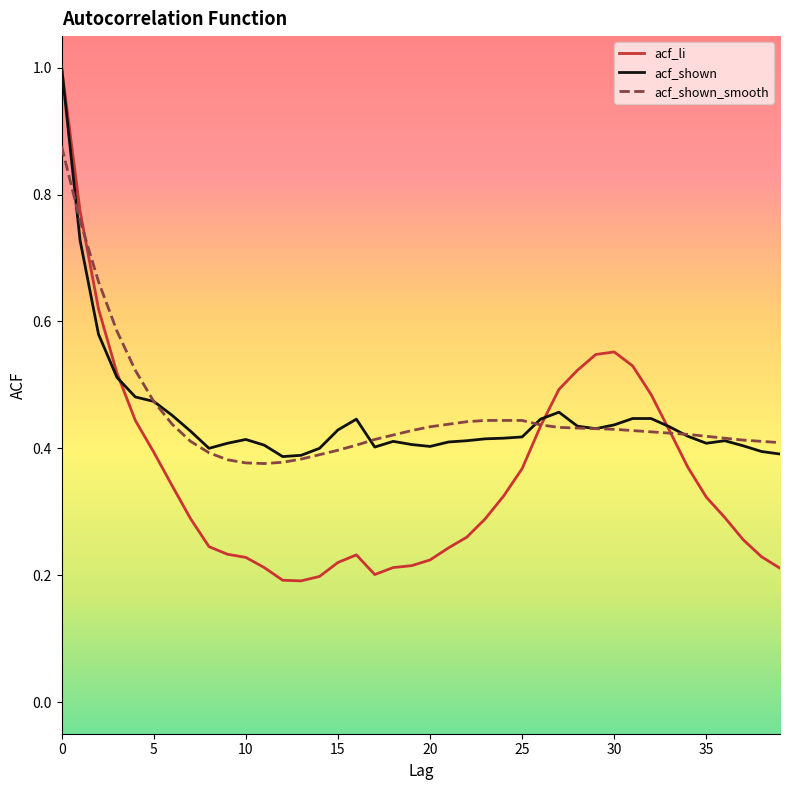

What is the greatest value displayed?

1.0